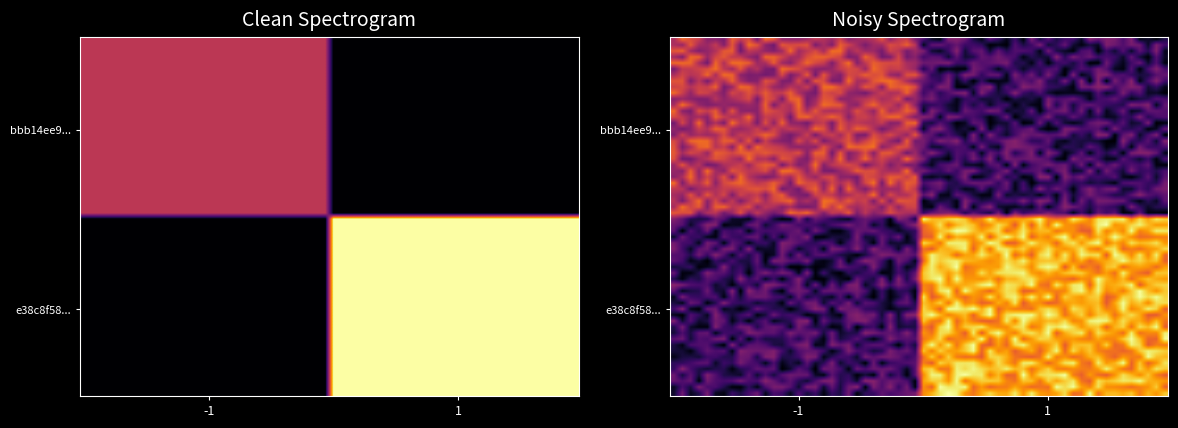

Rank the series by their maximum value, from lowest to highest.

bbb14ee92d83ab4506eb5ab7b1ec4ef2760877e, e38c8f586c3567bbe769e8b5225cfd65429f088